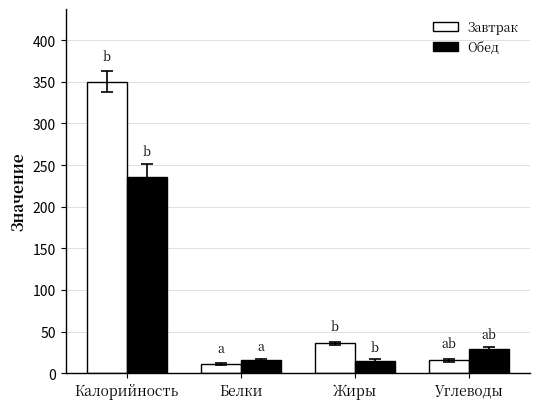

The value of Завтрак at Калорийность is 349.9. True or false?

True